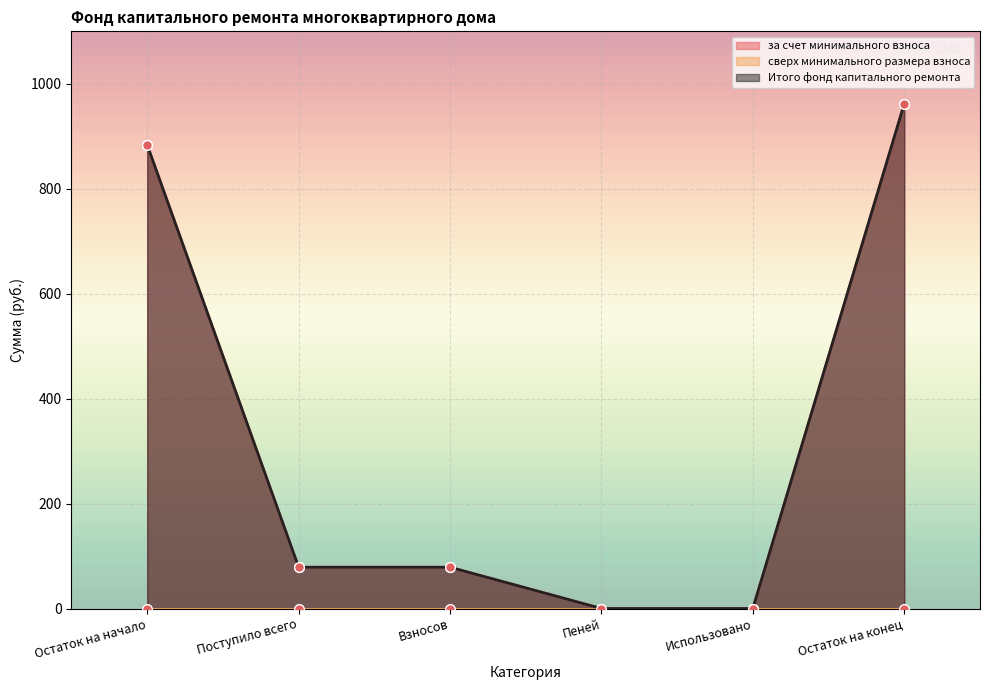

What is the label of the 3rd point from the left?

Взносов